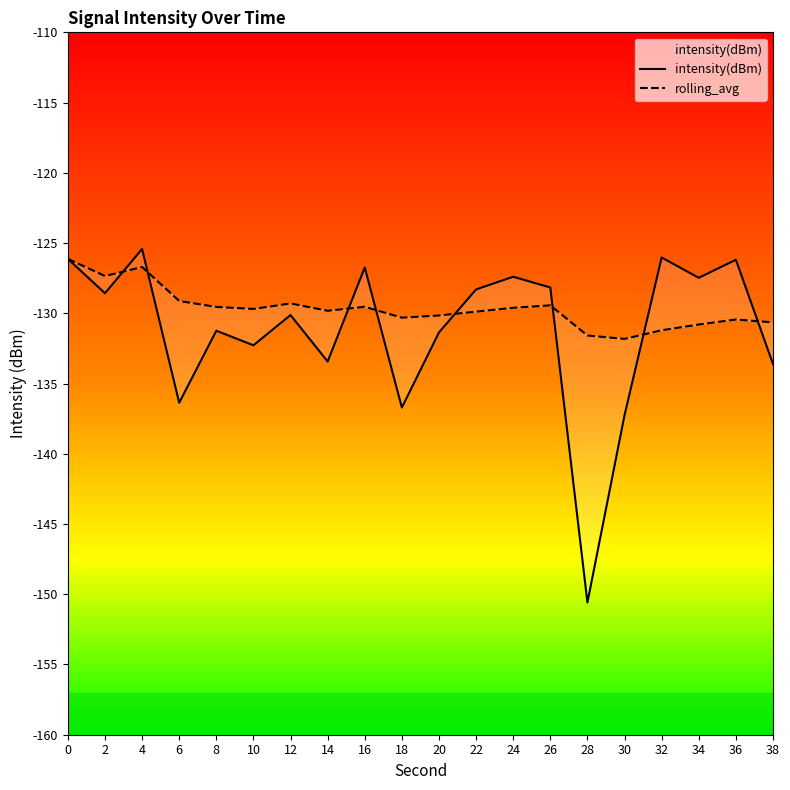

What is the average value of the rolling_avg series?

-129.7